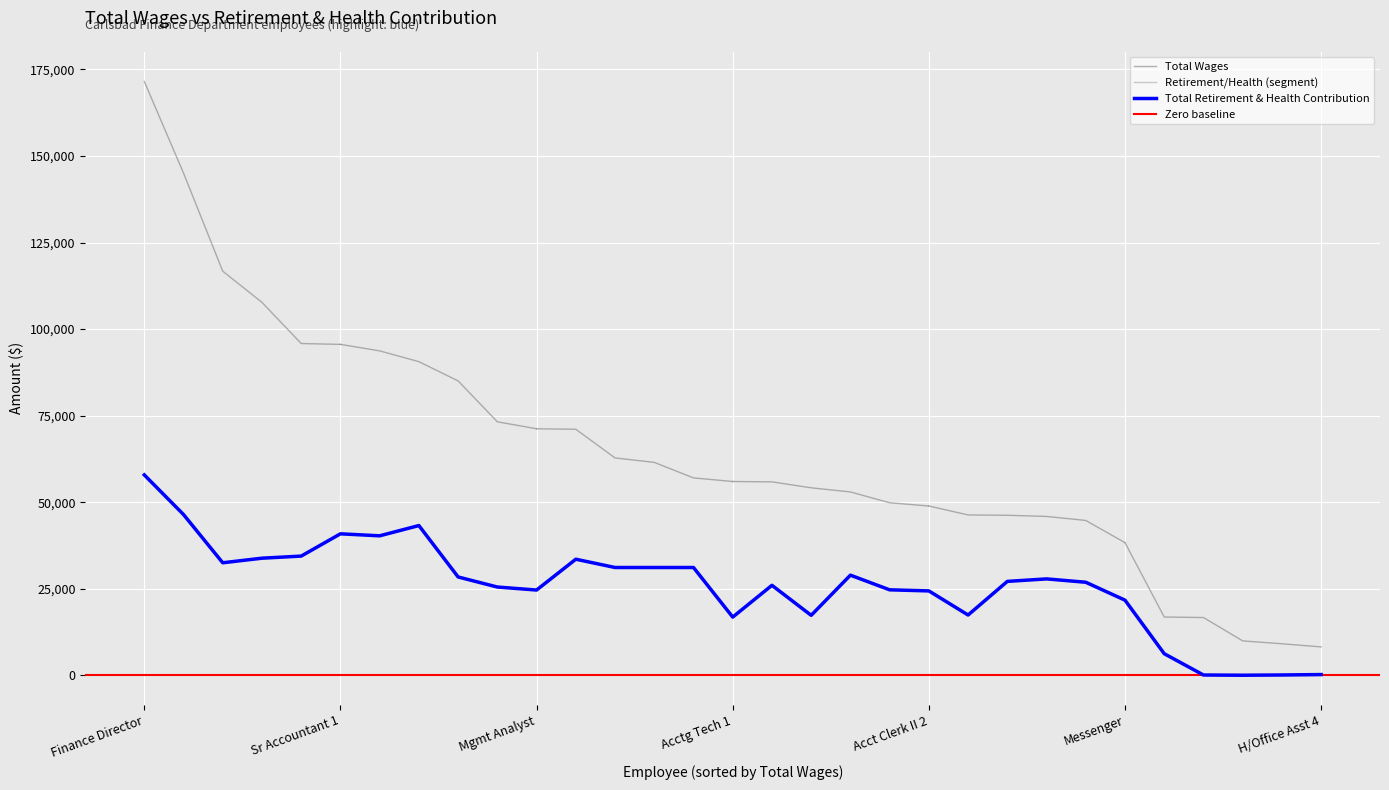

What is the label of the 12th point from the right?

19